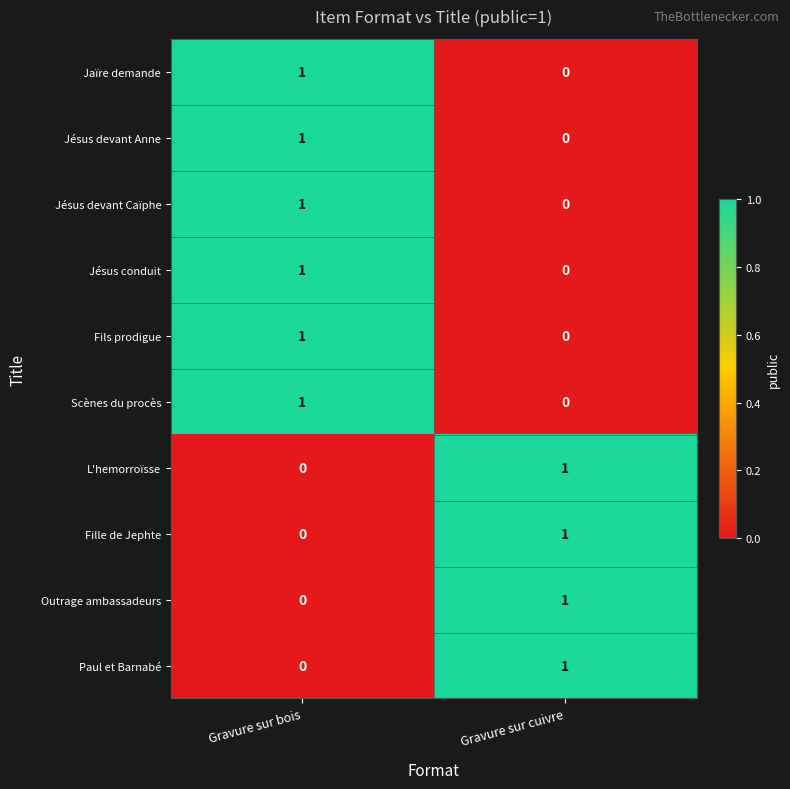

The Jésus conduit series shows 0 at Gravure sur cuivre. True or false?

True